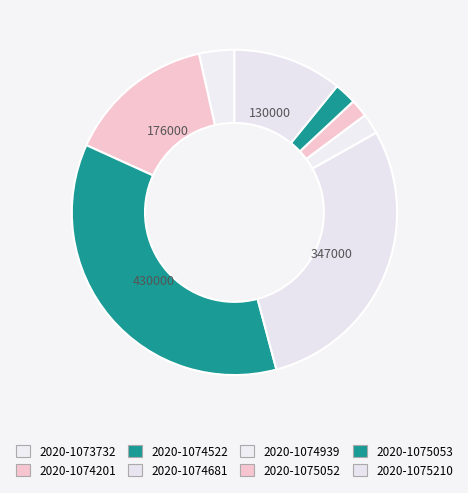

Is it true that 2020-1075053 is 2% of the pie?

True